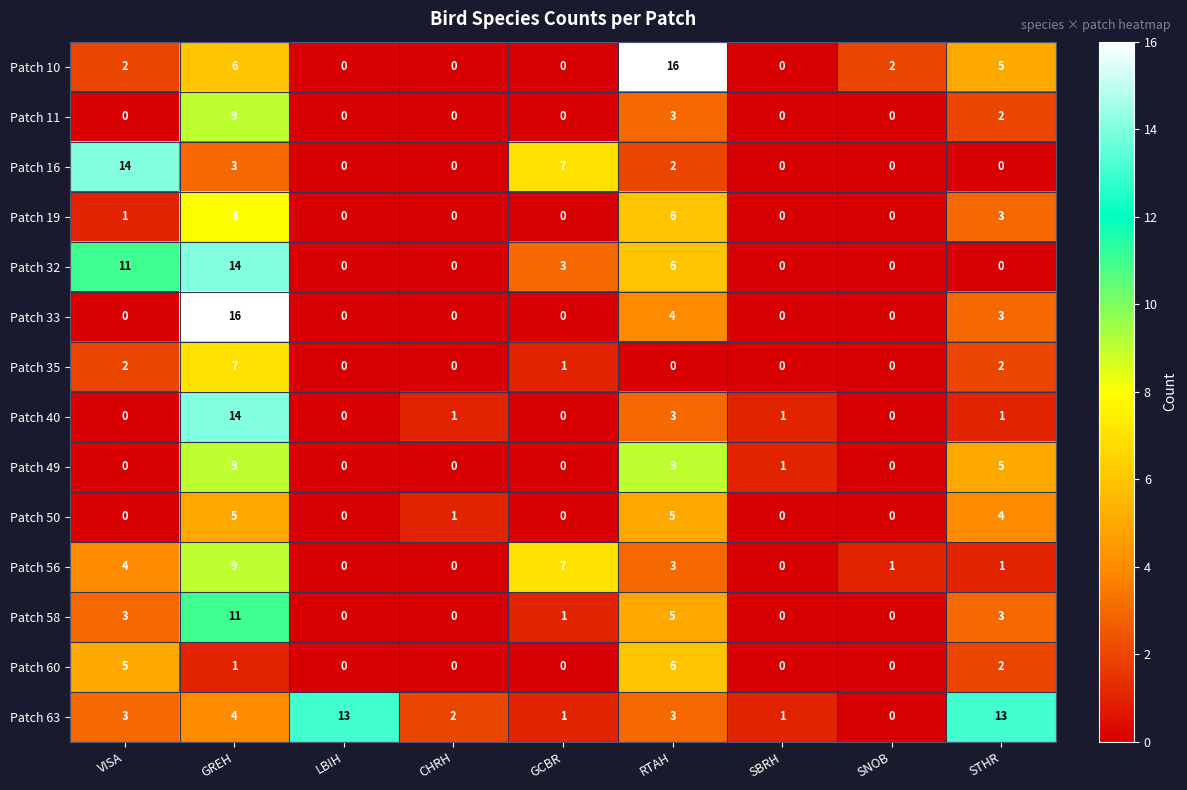

What is the total value across all series at STHR?

44